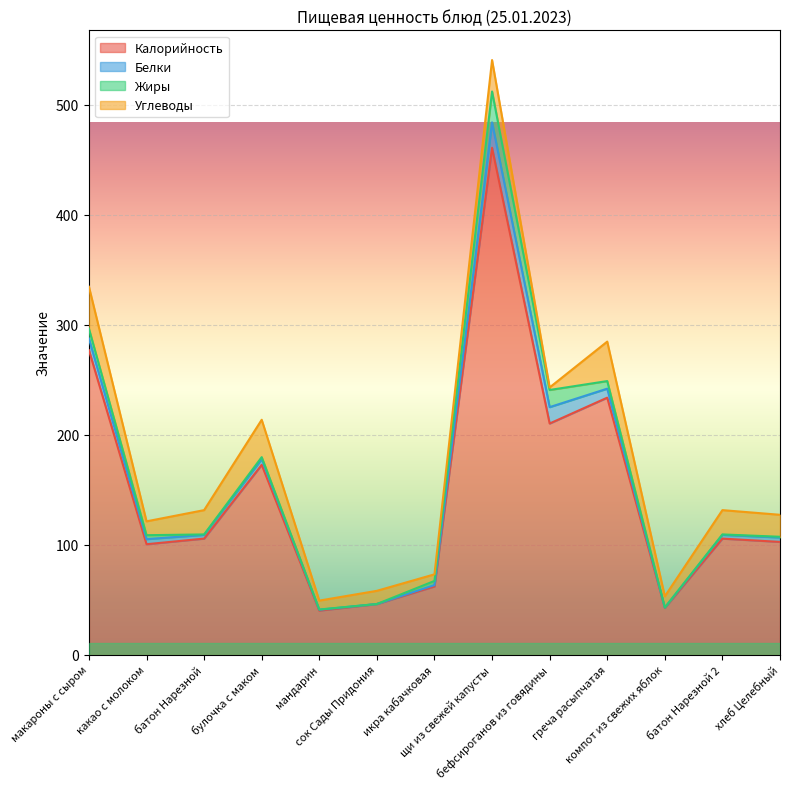

True or false: Белки has a value of 2.1 at греча расыпчатая.

False